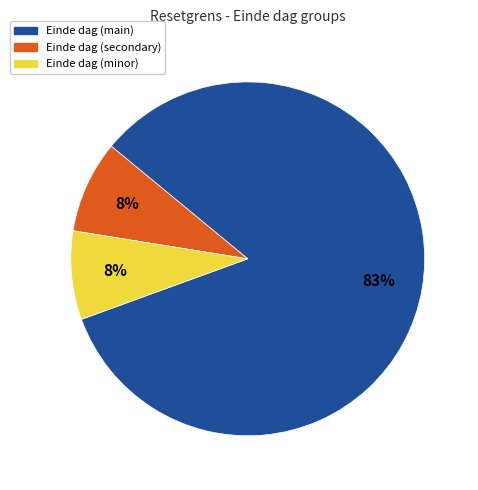

How many slices are in this pie chart?

3